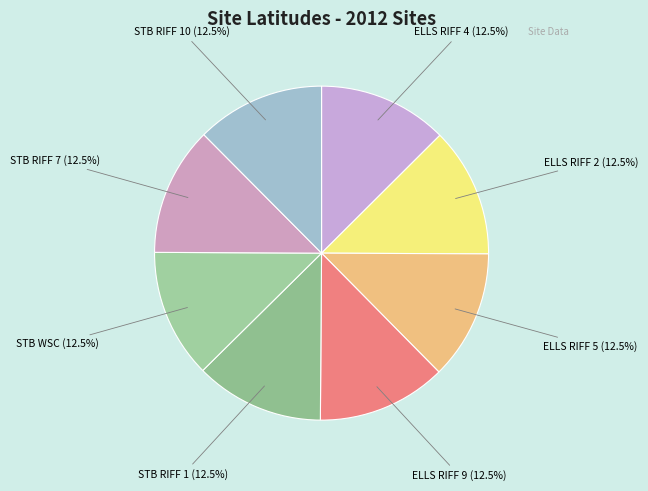

How many slices are in this pie chart?

8